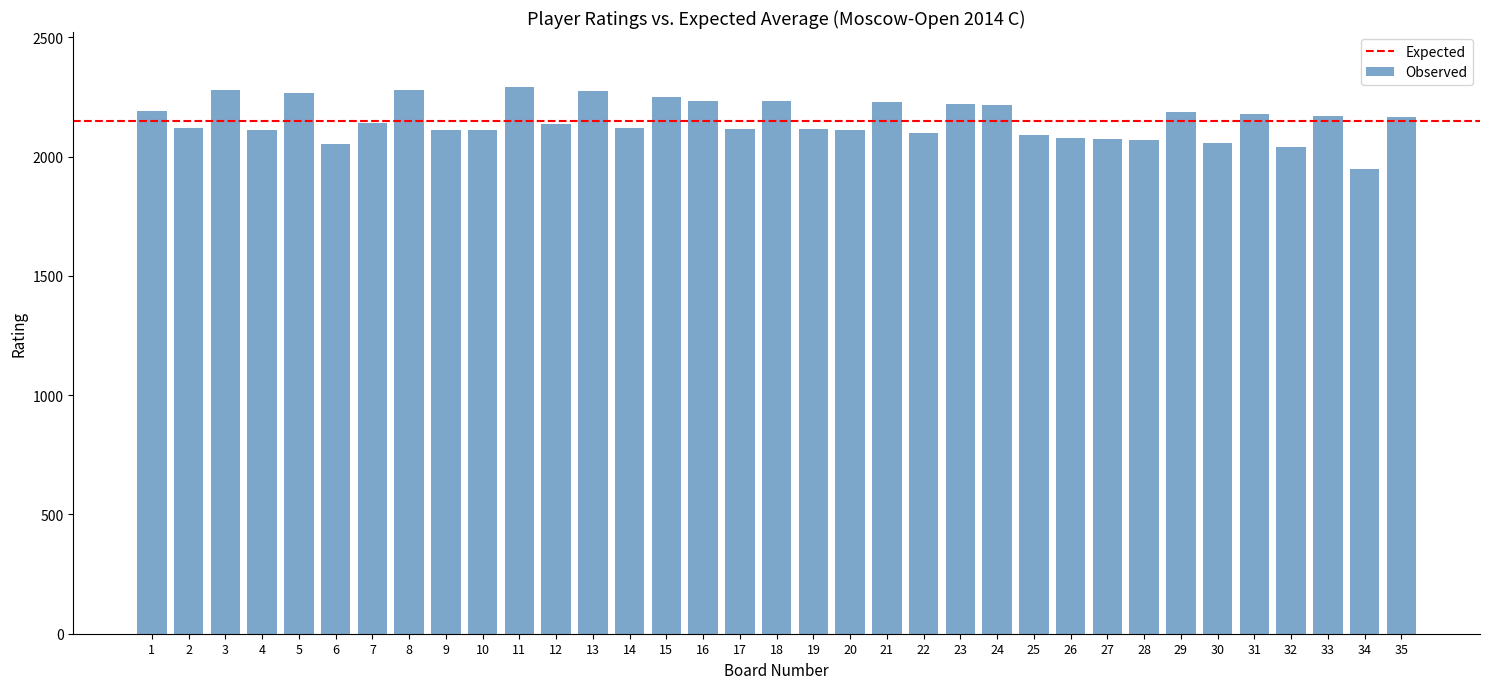

What is the difference between the maximum and second lowest values?

252